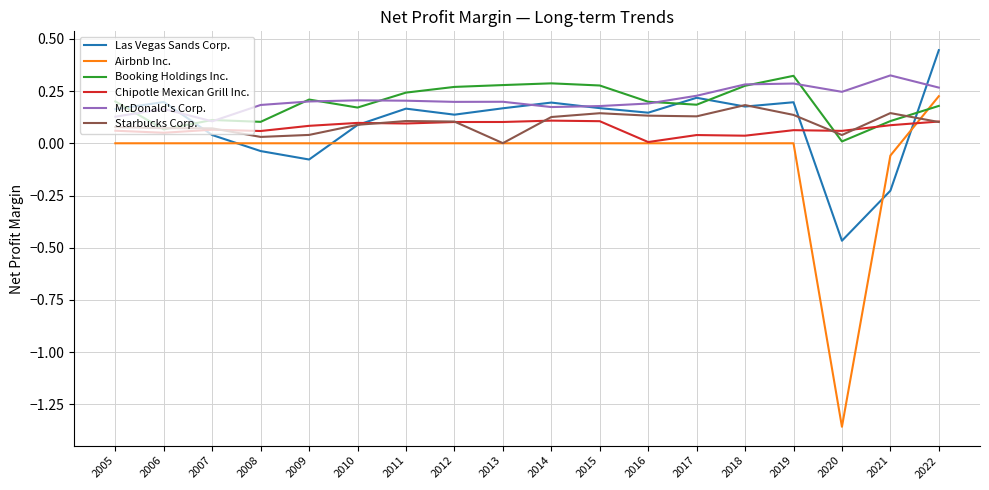

At how many categories does at least one series exceed 0?

18